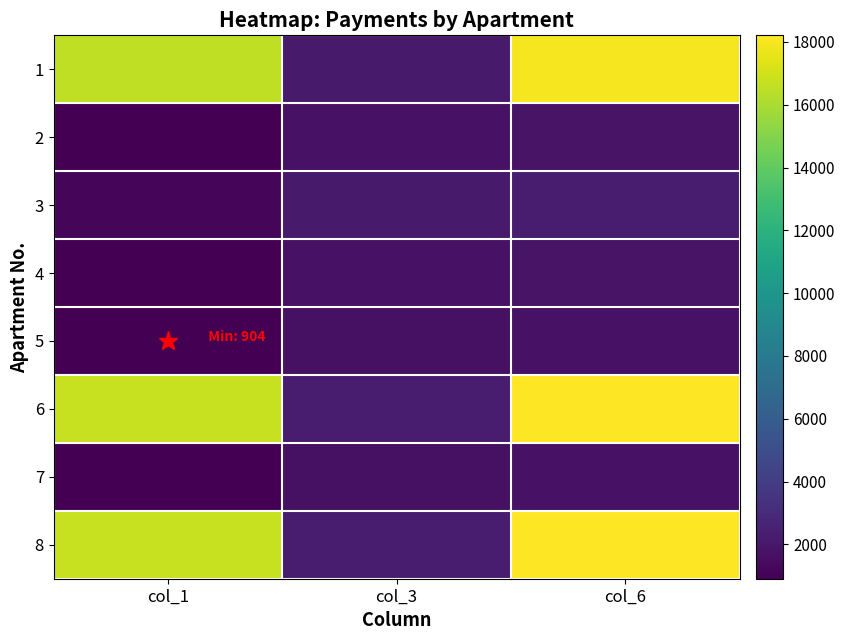

Rank the series by their maximum value, from highest to lowest.

6, 8, 1, 3, 2, 4, 7, 5